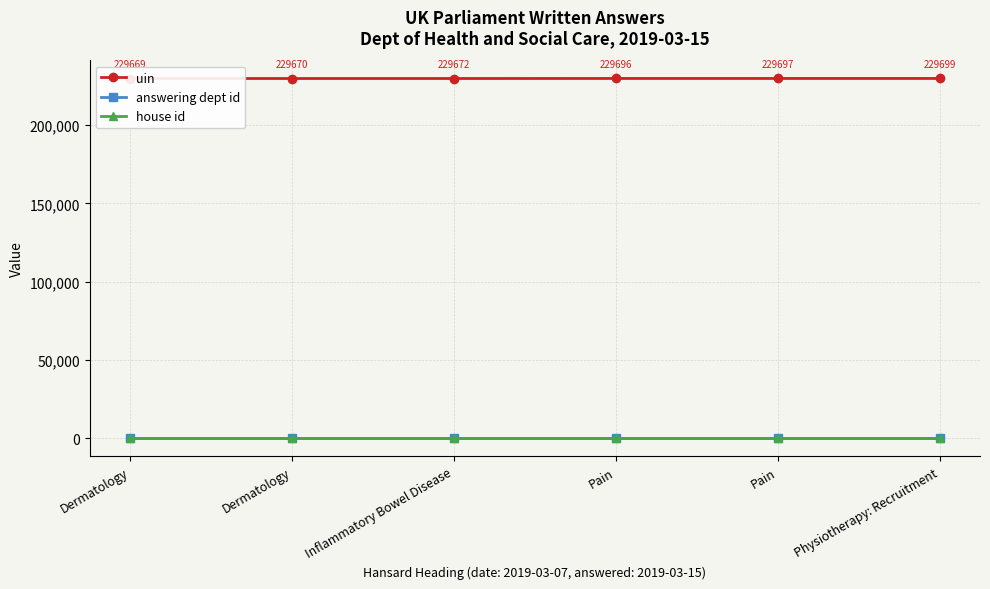

List the labels in order of answering dept id value, largest first.

Dermatology, Dermatology, Inflammatory Bowel Disease, Pain, Pain, Physiotherapy: Recruitment